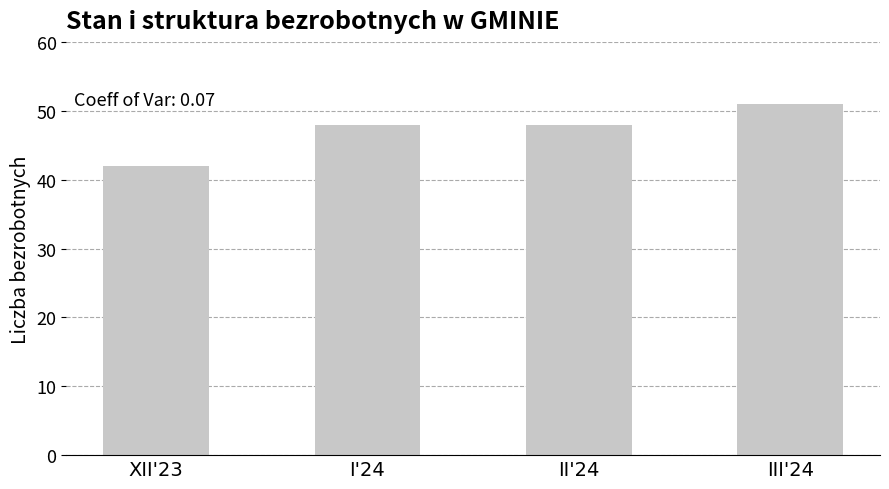

What is the difference between the maximum and minimum values?

9